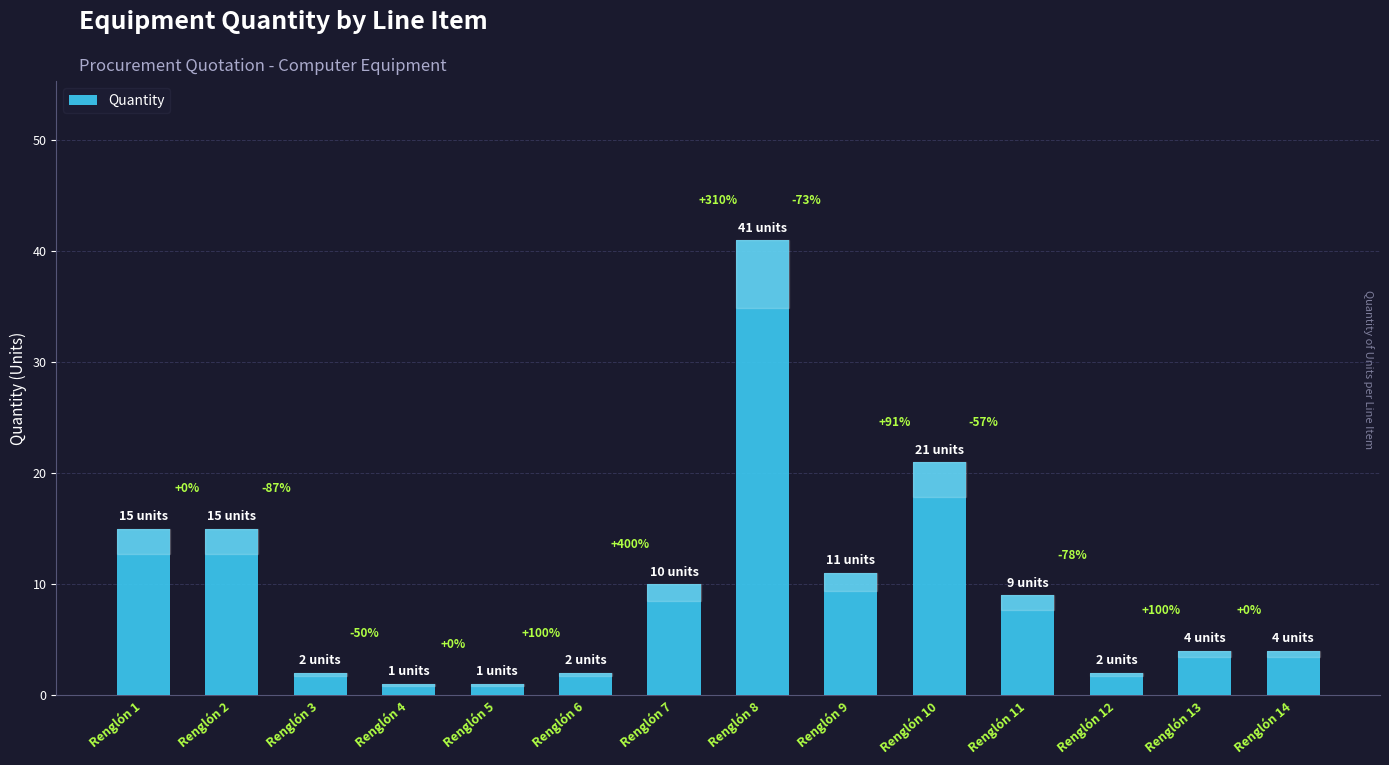

Are the bars horizontal?

No